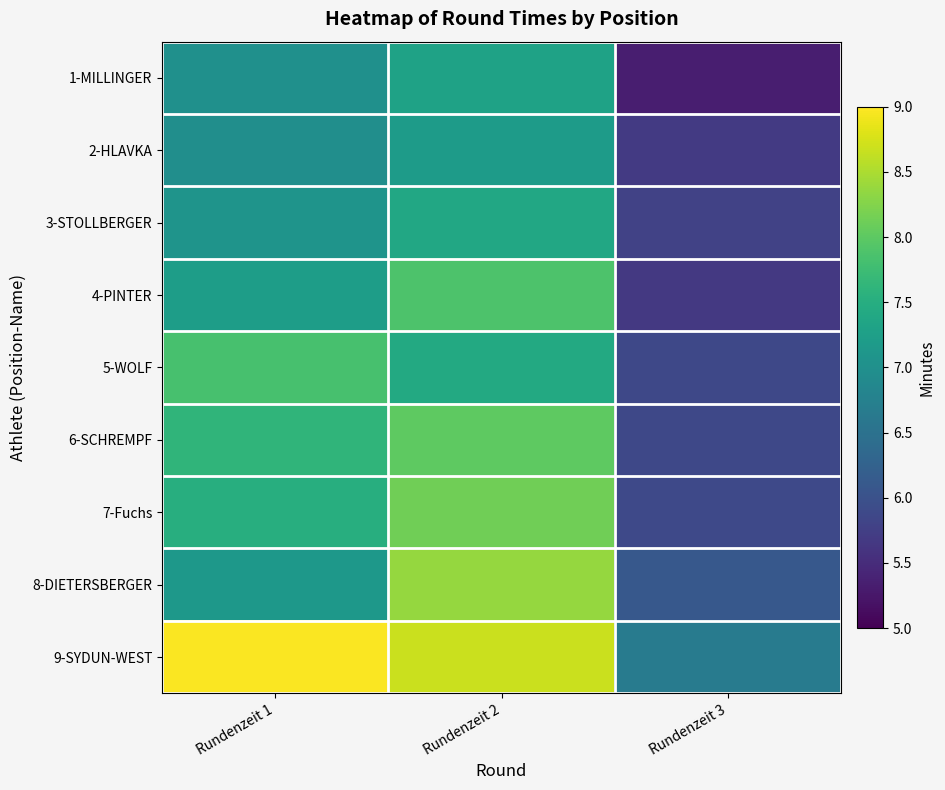

Between Rundenzeit 2 and Rundenzeit 3, which is larger?

Rundenzeit 2